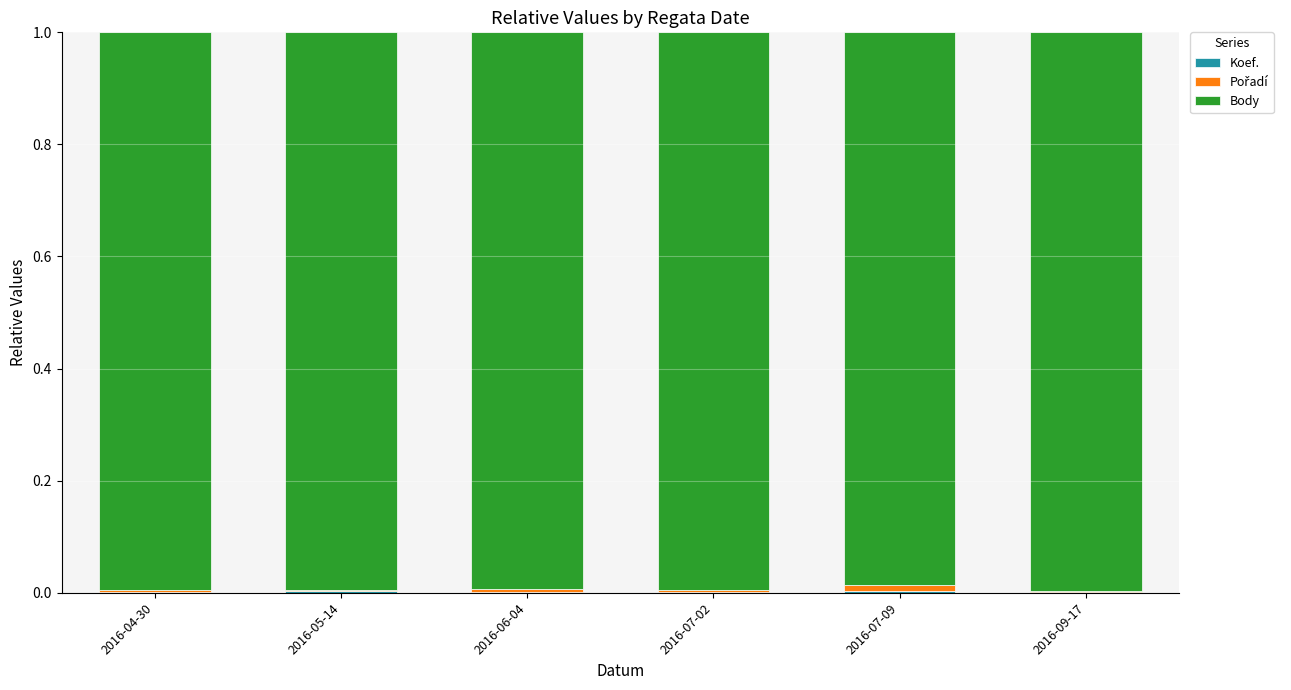

Count the number of categories in the chart.

6